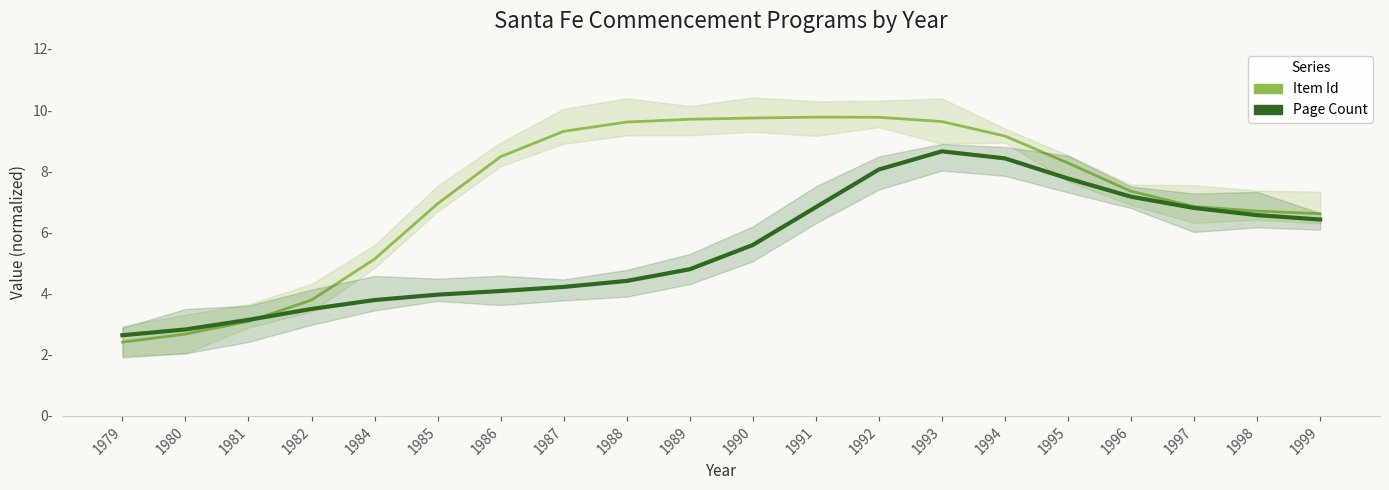

How many data points in Item Id are above 8?

10